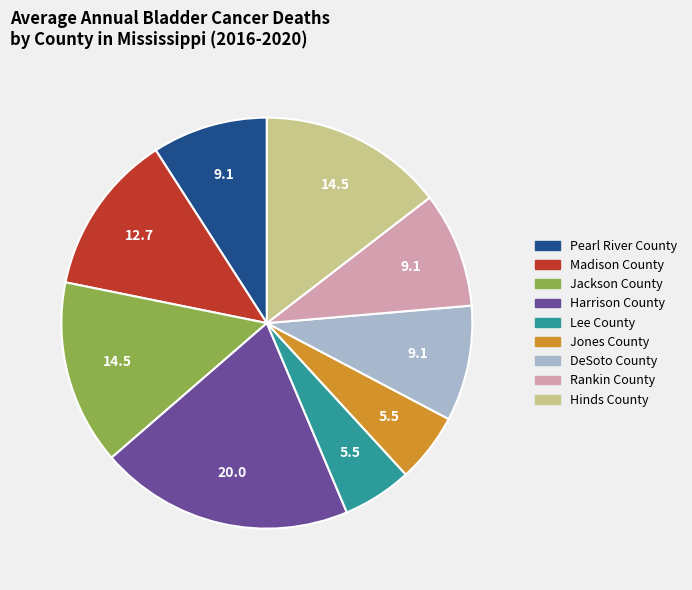

The Jones County slice represents 5% of the pie. True or false?

True